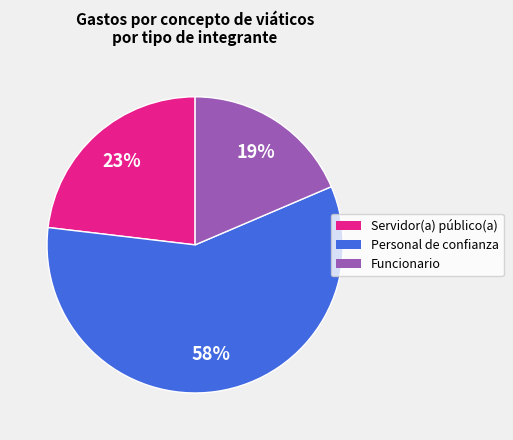

The Servidor(a) público(a) slice represents 23% of the pie. True or false?

True